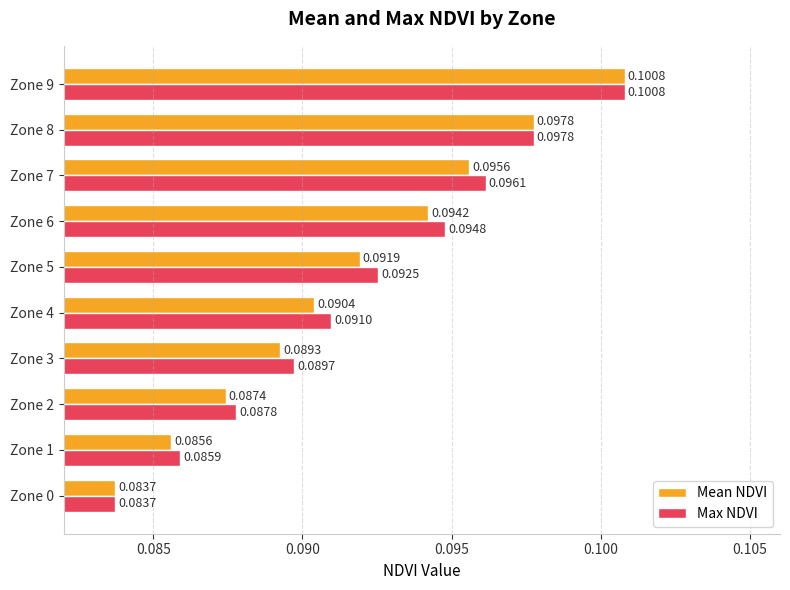

Which series changed the most between Zone 1 and Zone 9?

Mean NDVI